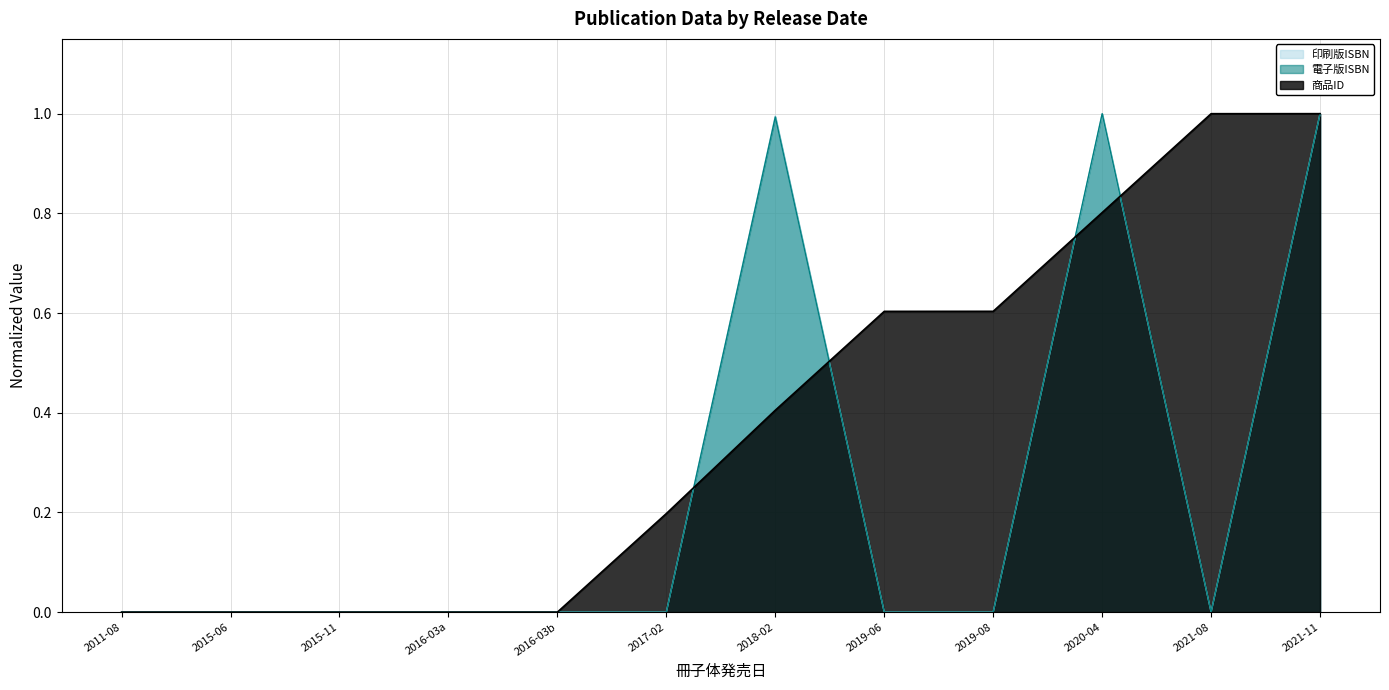

Does the chart display data point markers on the line(s)?

No